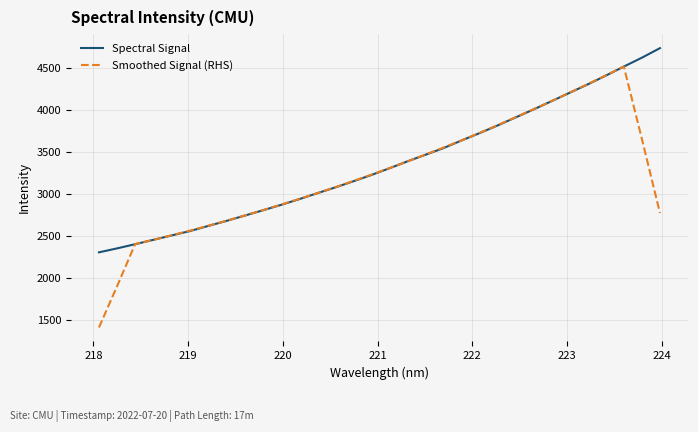

Which series has the widest spread of values?

Smoothed Signal (RHS)